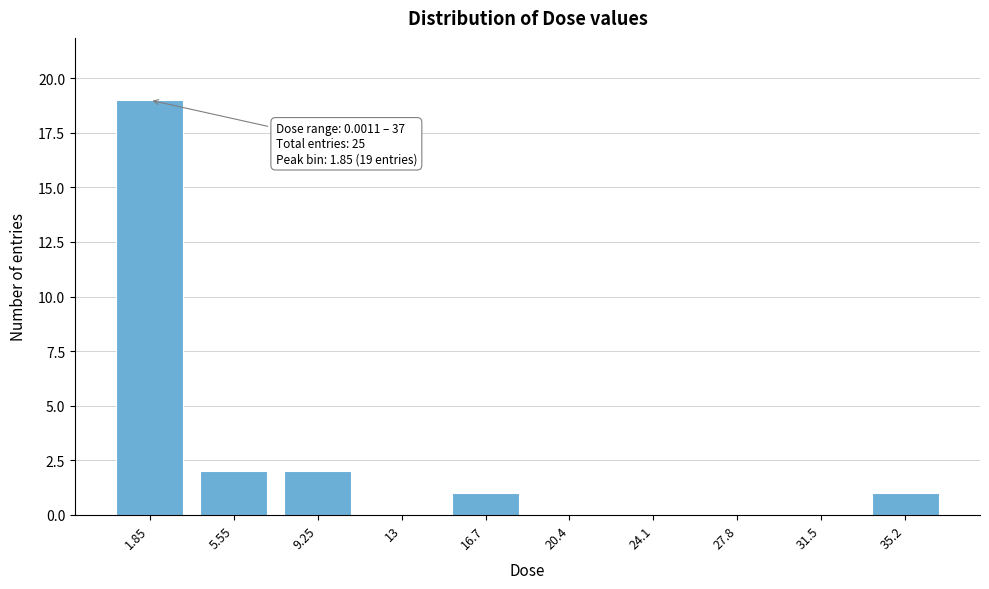

Over which range of the x-axis is the bar tallest?

0.0 to 3.5